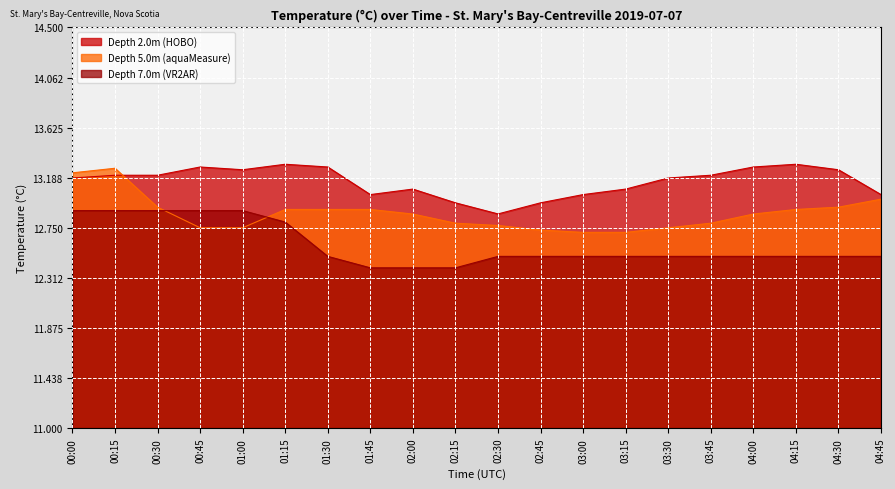

What is the sum of all Depth 5.0m (aquaMeasure) values?

257.5